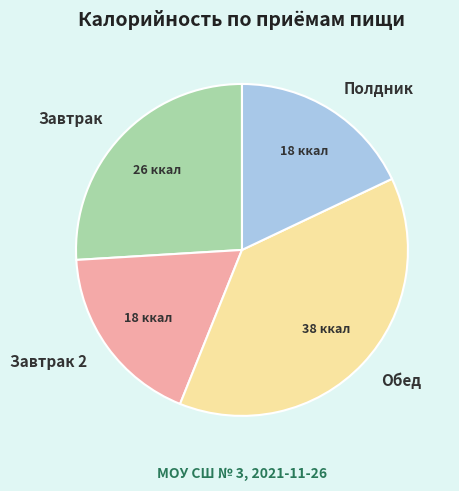

Do Обед and Завтрак together represent more than half of the pie?

Yes